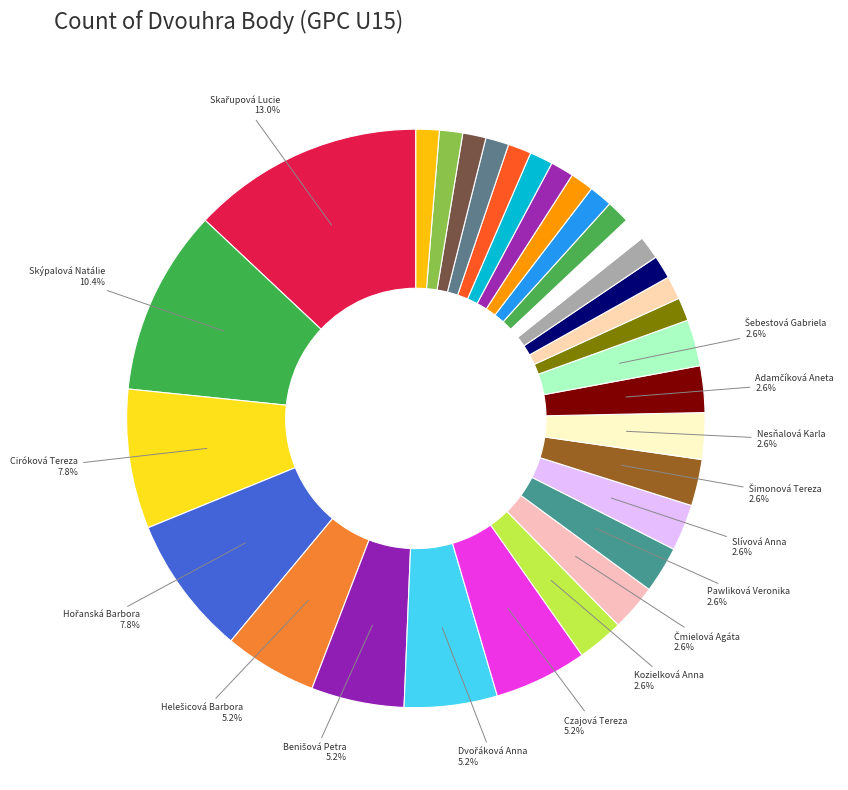

How many segments does this pie chart have?

31